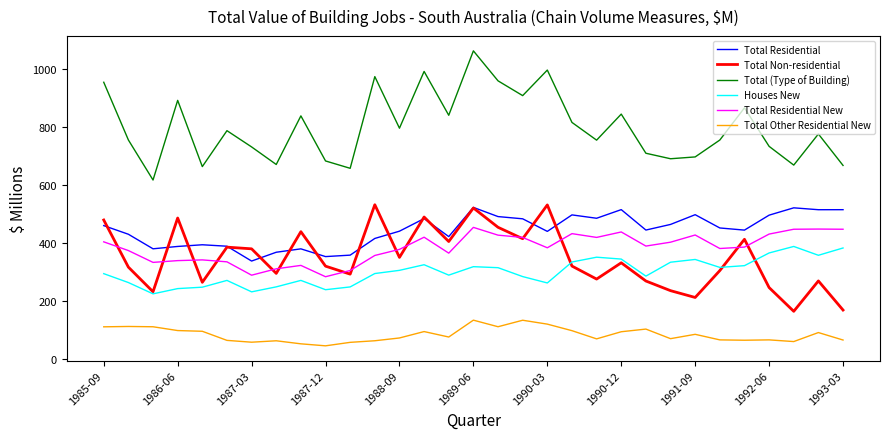

What is the minimum value shown in the chart?

44.7